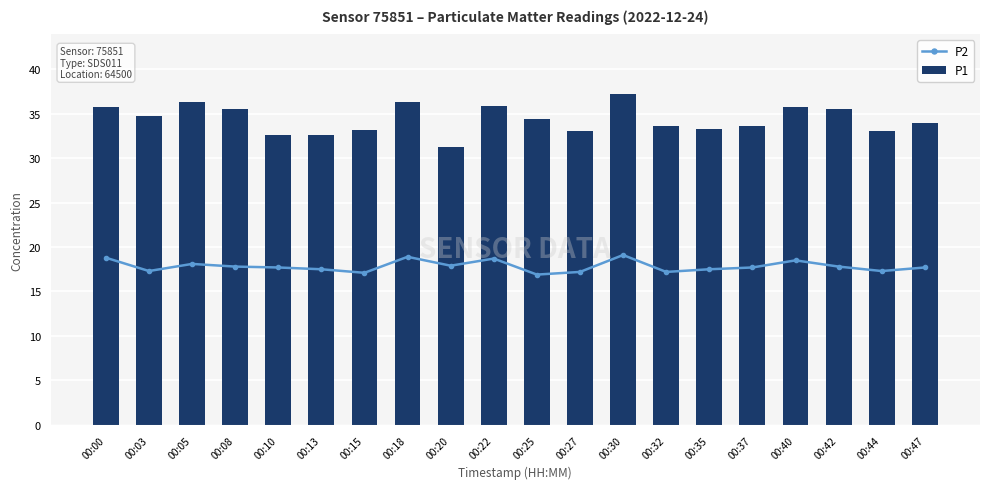

Rank the series by their average value, from highest to lowest.

P1, P2